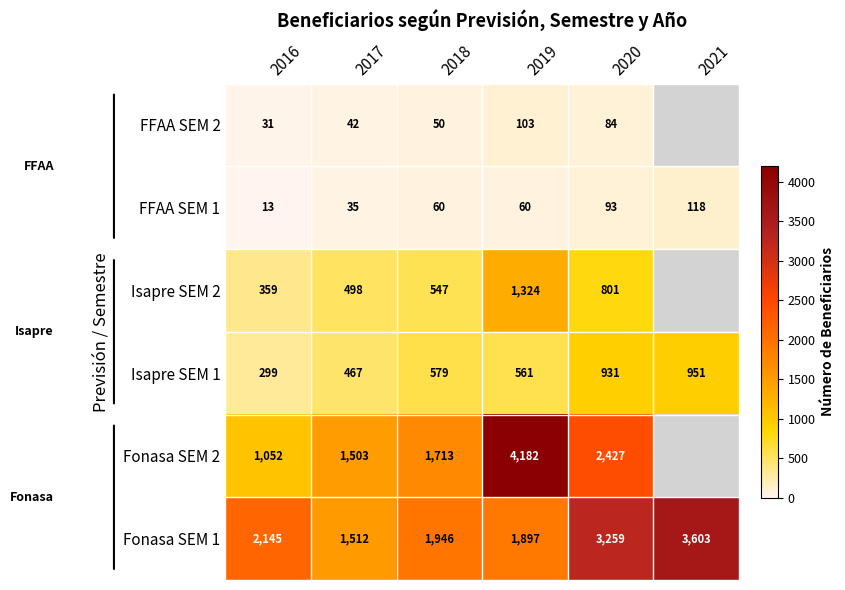

What is the total value across all series at 2018?

4895